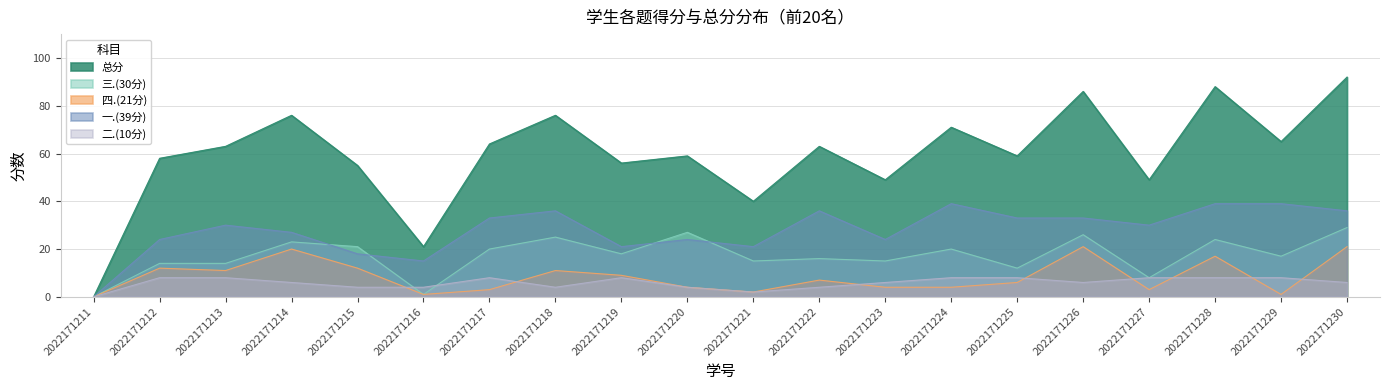

Which label corresponds to the smallest value in the chart?

2022171211